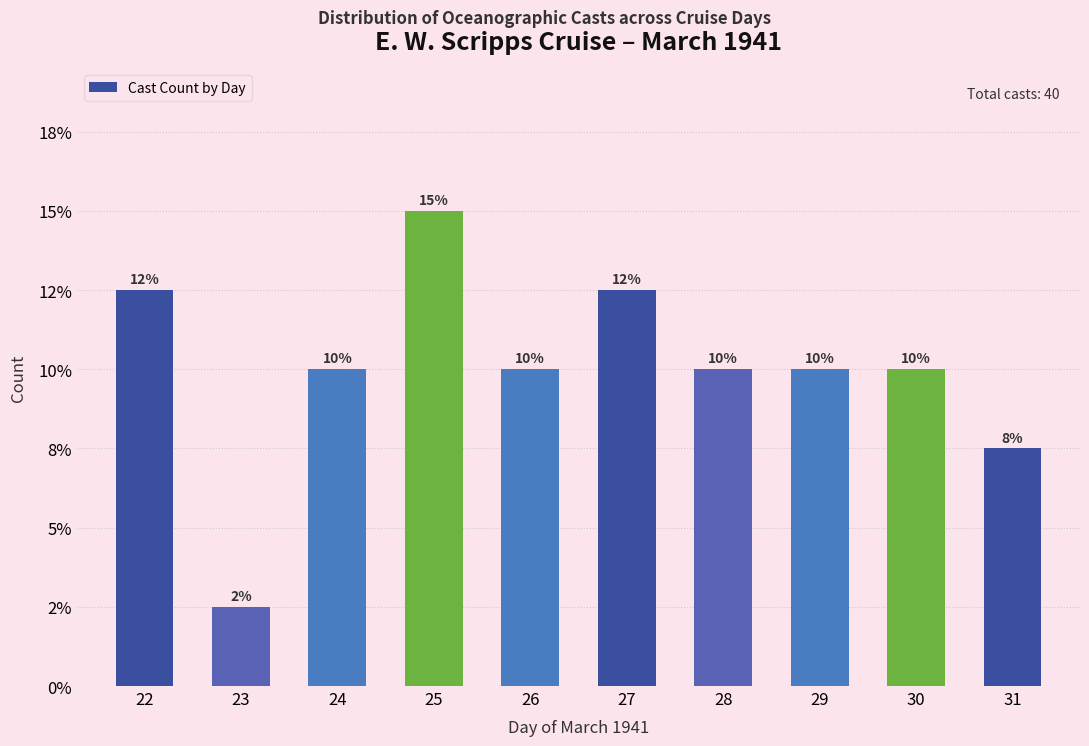

What is the sum of the values at 30 and 27?

9